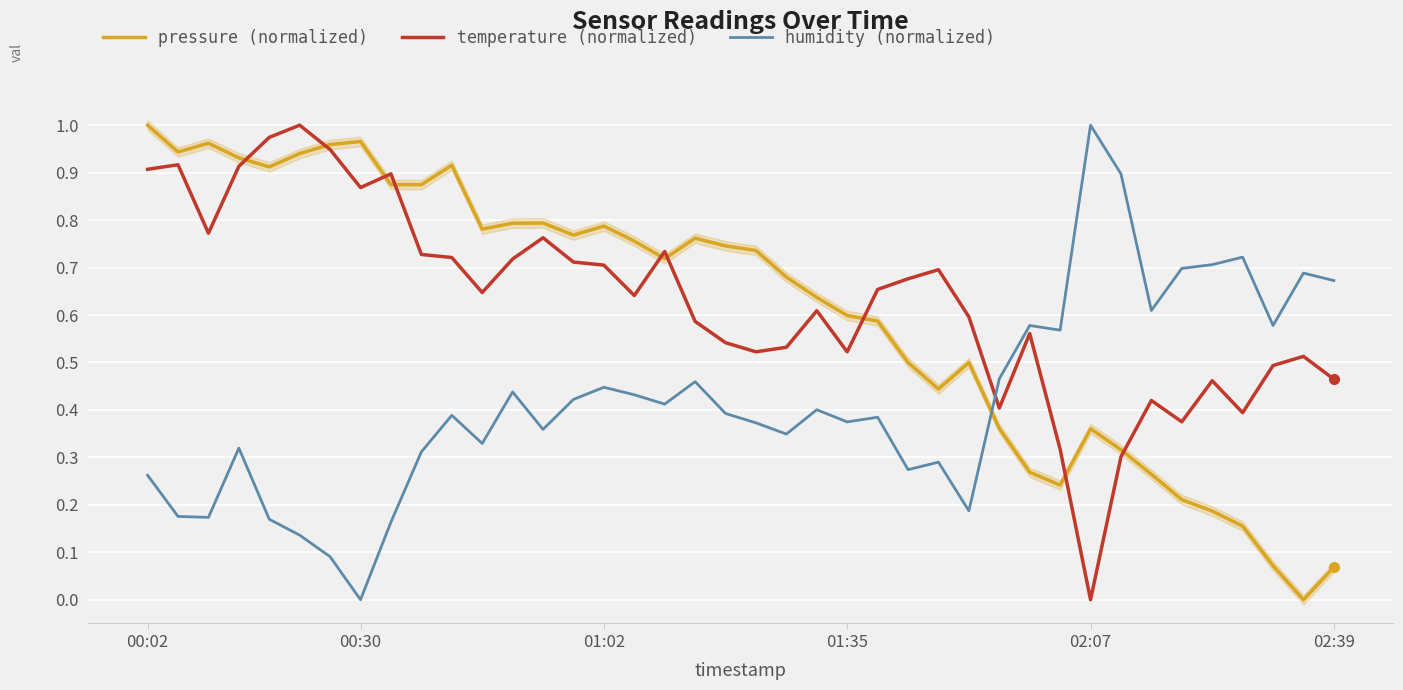

What is the difference between the maximum and minimum values in the humidity (normalized) series?

1.0